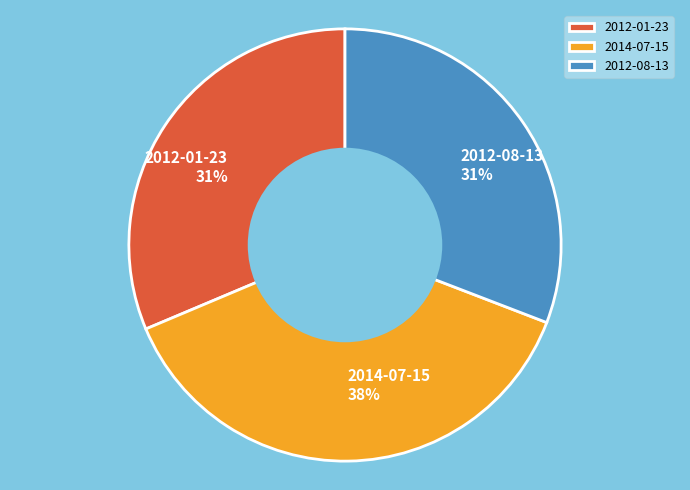

Approximately how many times larger is the value at 2012-01-23 compared to 2012-08-13?

1.0